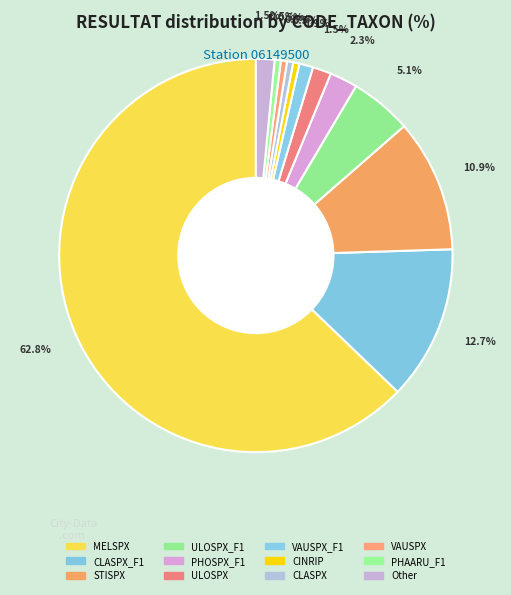

How many slices are in this pie chart?

12